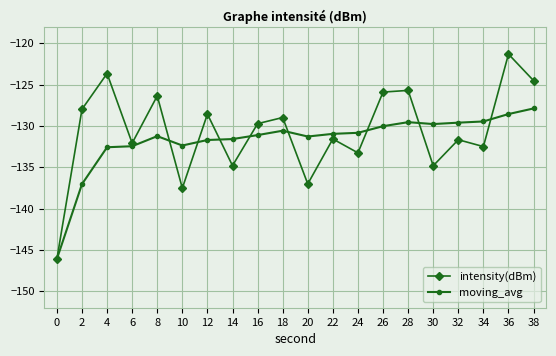

Read the moving_avg value at 22.

-131.0